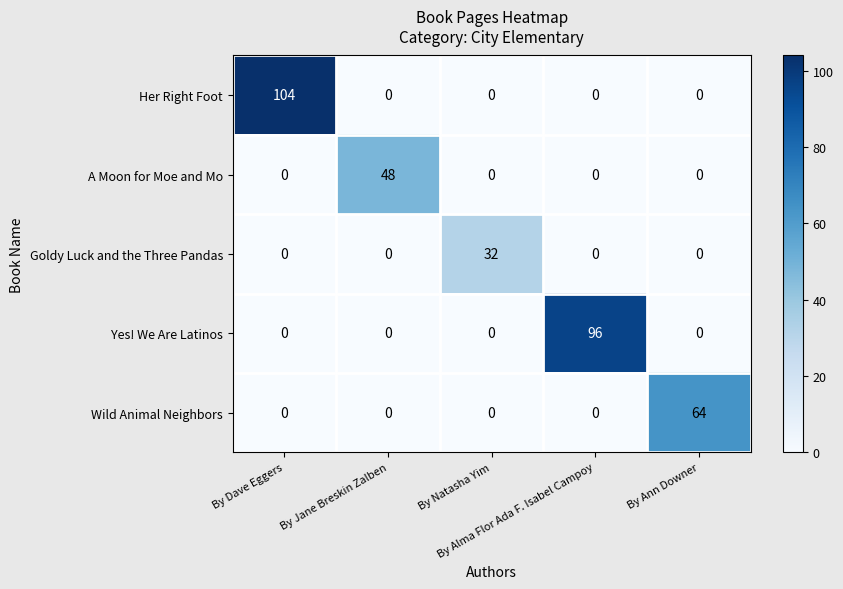

At which category is the sum across all series the highest?

By Dave Eggers